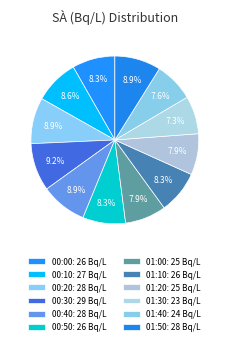

Count the number of slices in the pie.

12